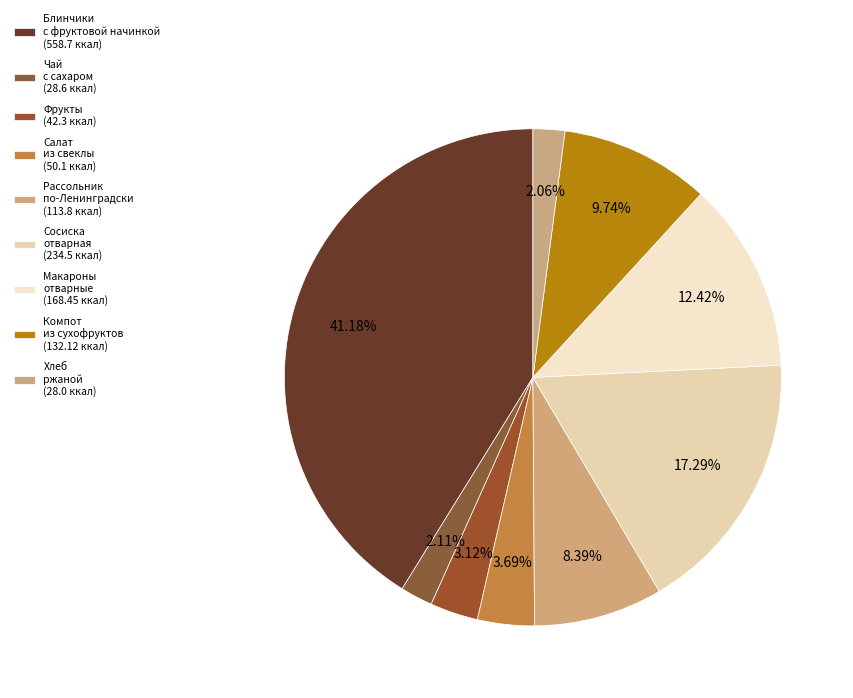

How many segments does this pie chart have?

9